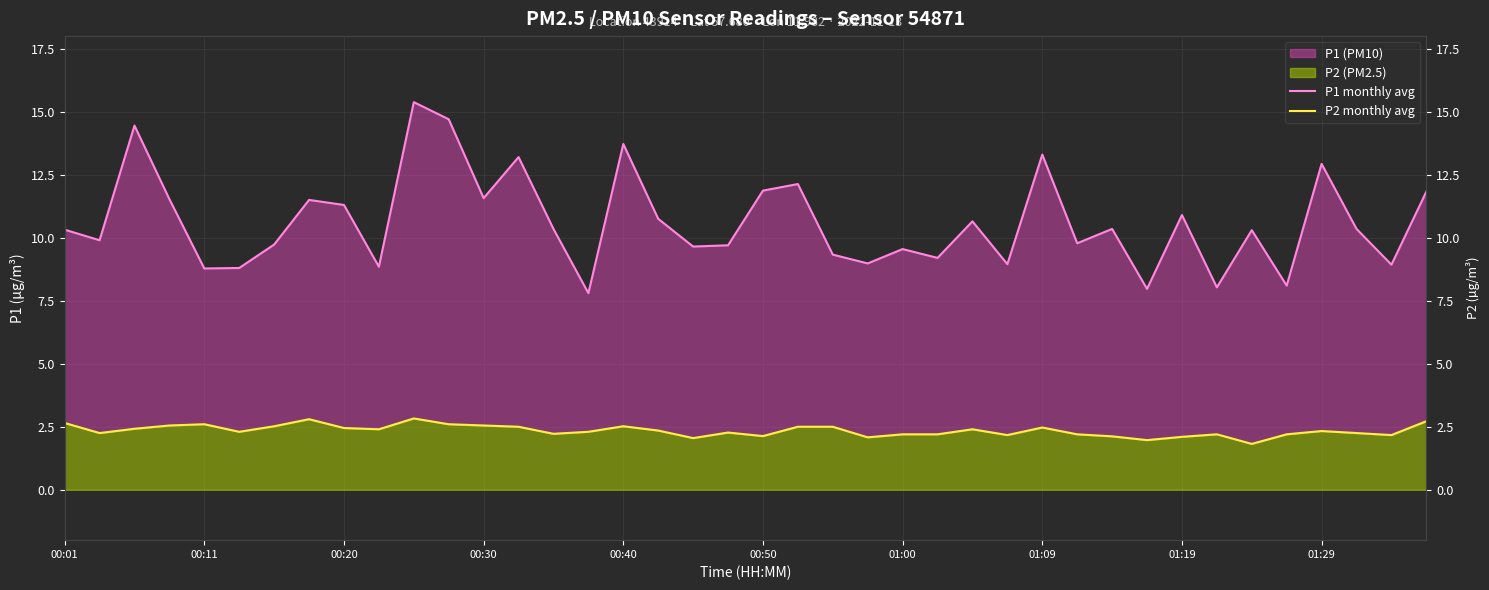

Which series has the largest total across all categories?

P1 monthly avg